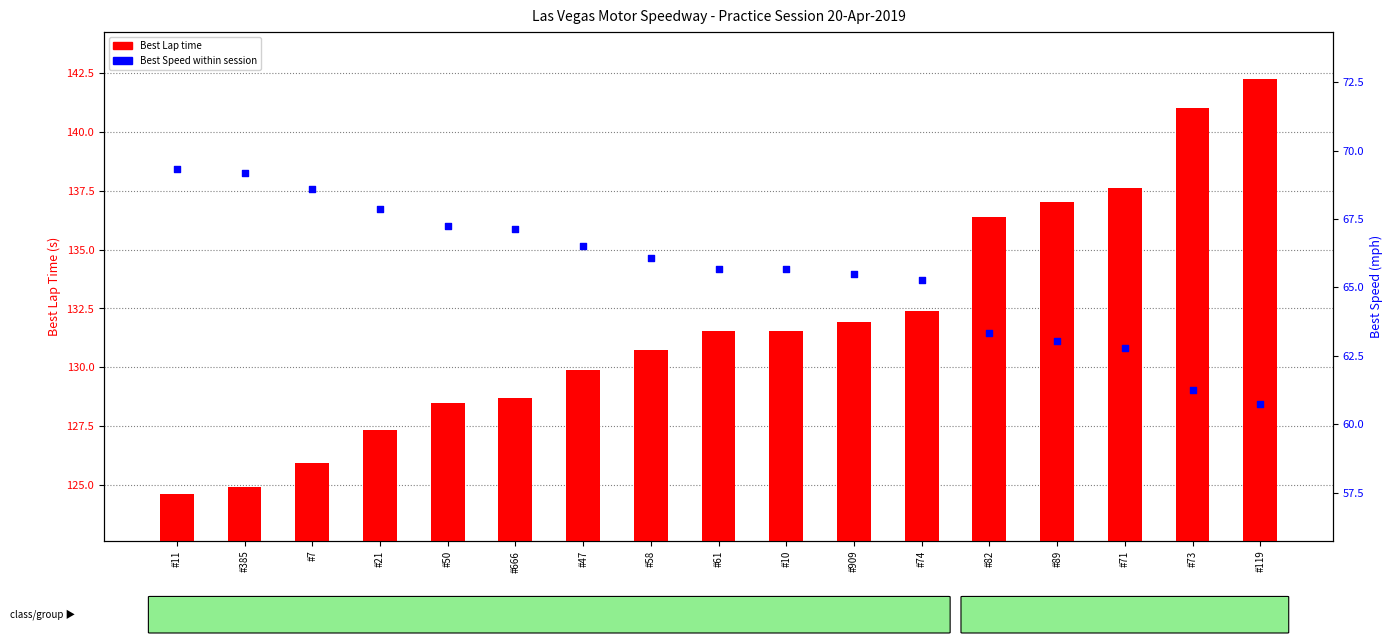

What is the total value across all series at #7?

194.5